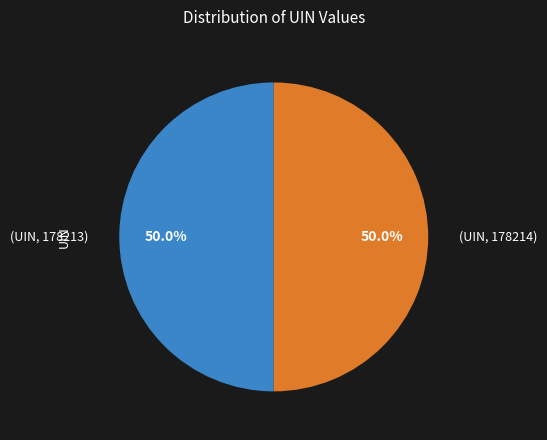

Which category has the biggest portion of the pie?

178214